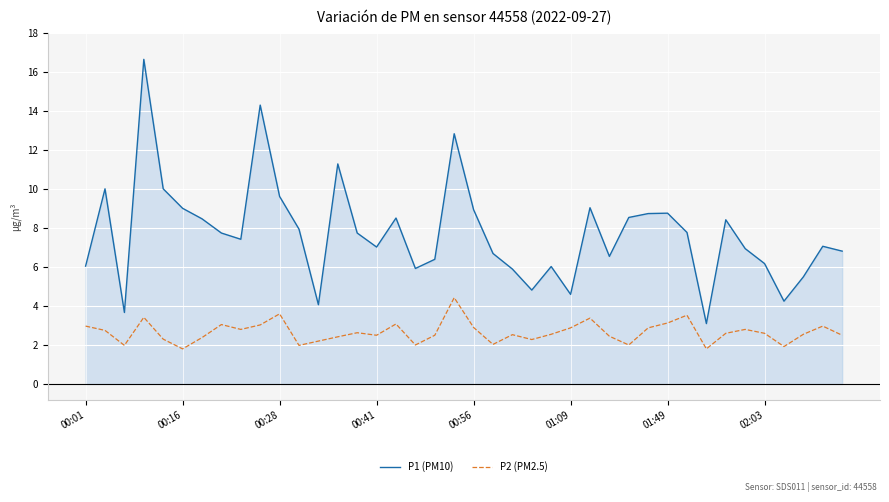

Does the chart display data point markers on the line(s)?

No